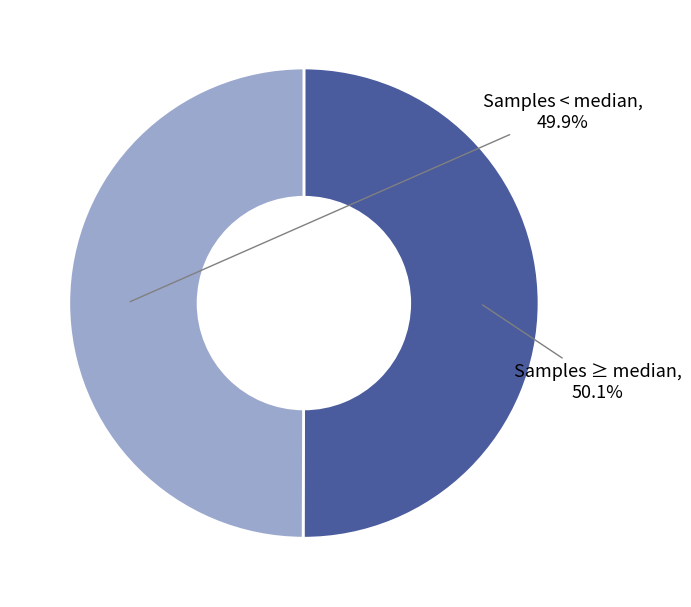

What is the ratio of the value at Samples < median to the value at Samples ≥ median?

1.0